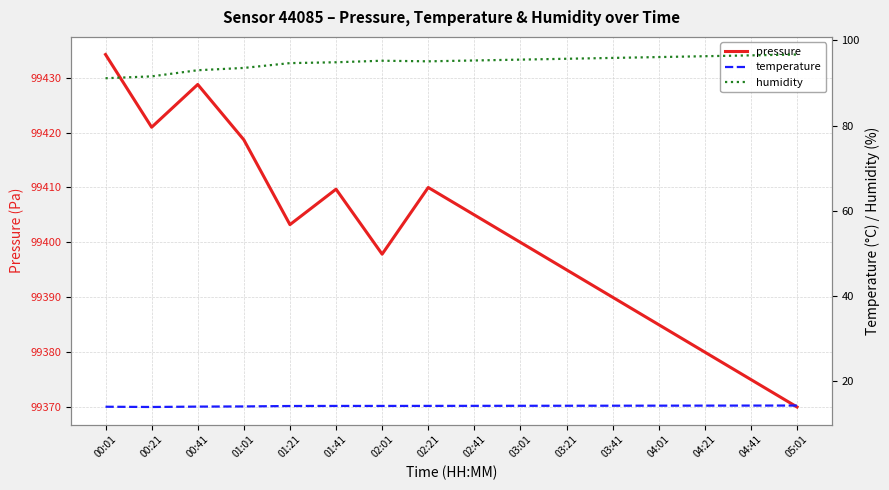

At which label does humidity first exceed 95?

02:01